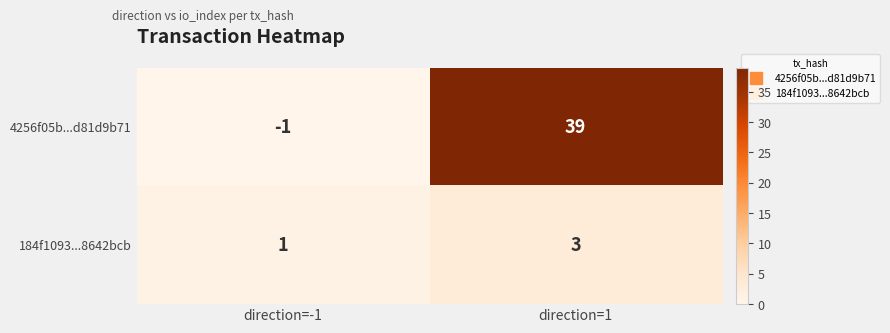

What is the average value of the 4256f05b...d81d9b71 series?

19